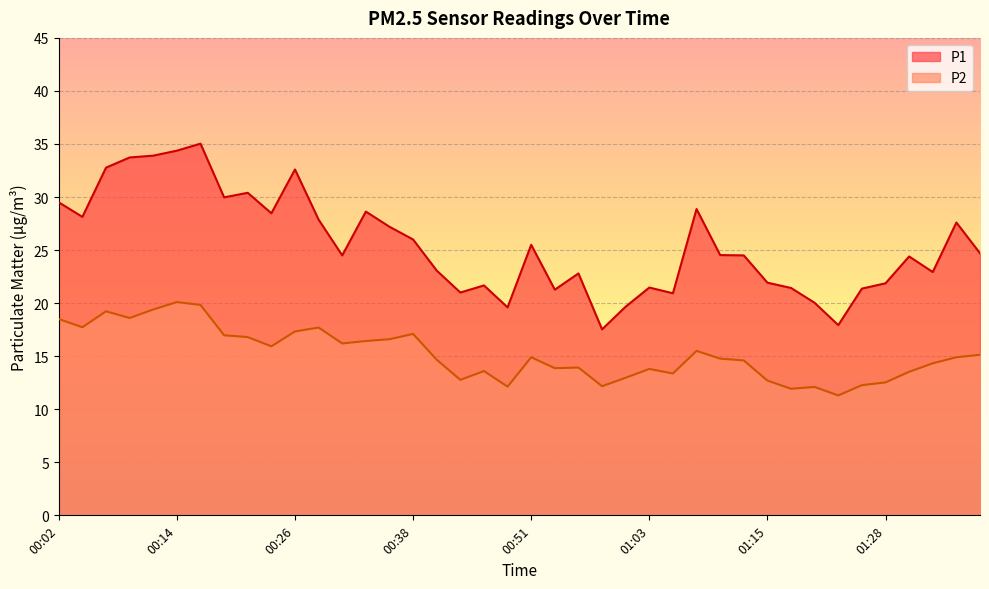

At which category does P2 reach its first local valley?

00:04